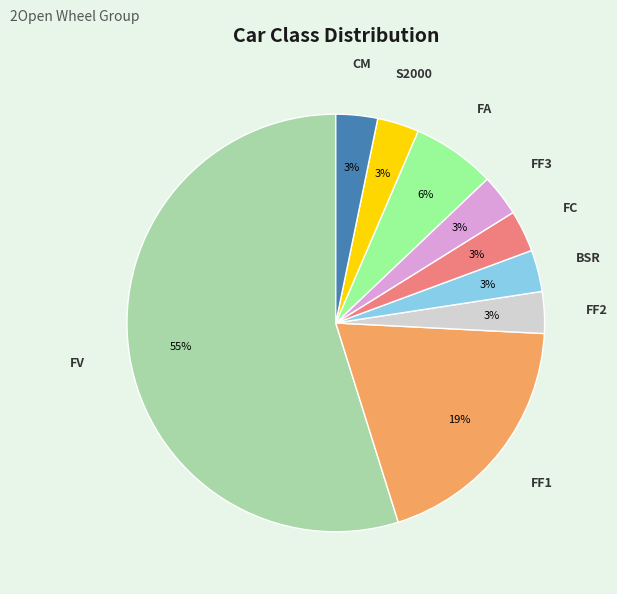

Count the number of slices in the pie.

9